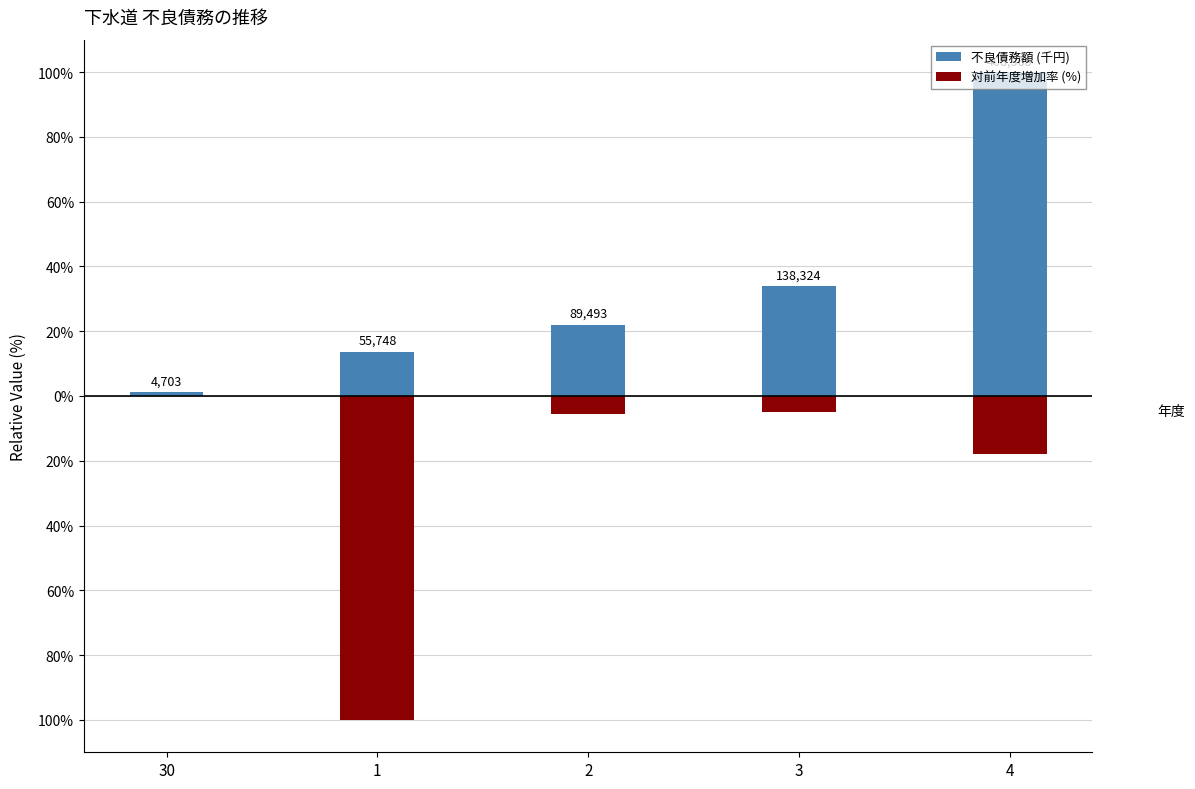

What is the difference between the 対前年度増加率 (%) values at 2 and 1?

94.4